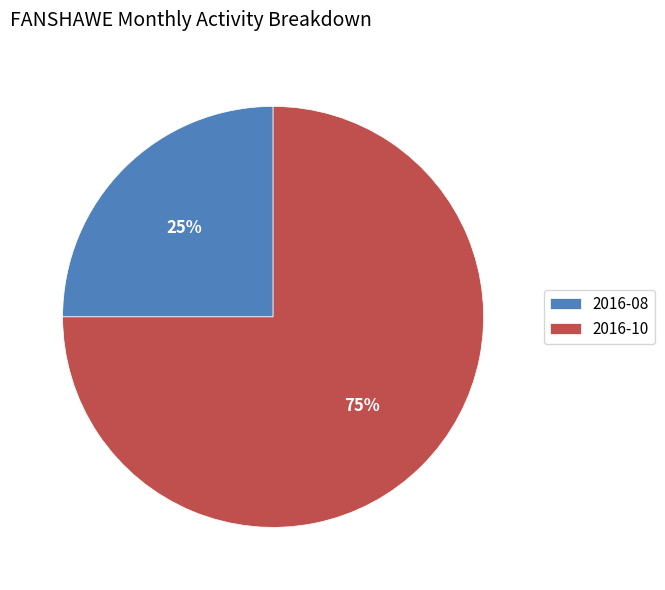

Which slice is the smallest?

2016-08